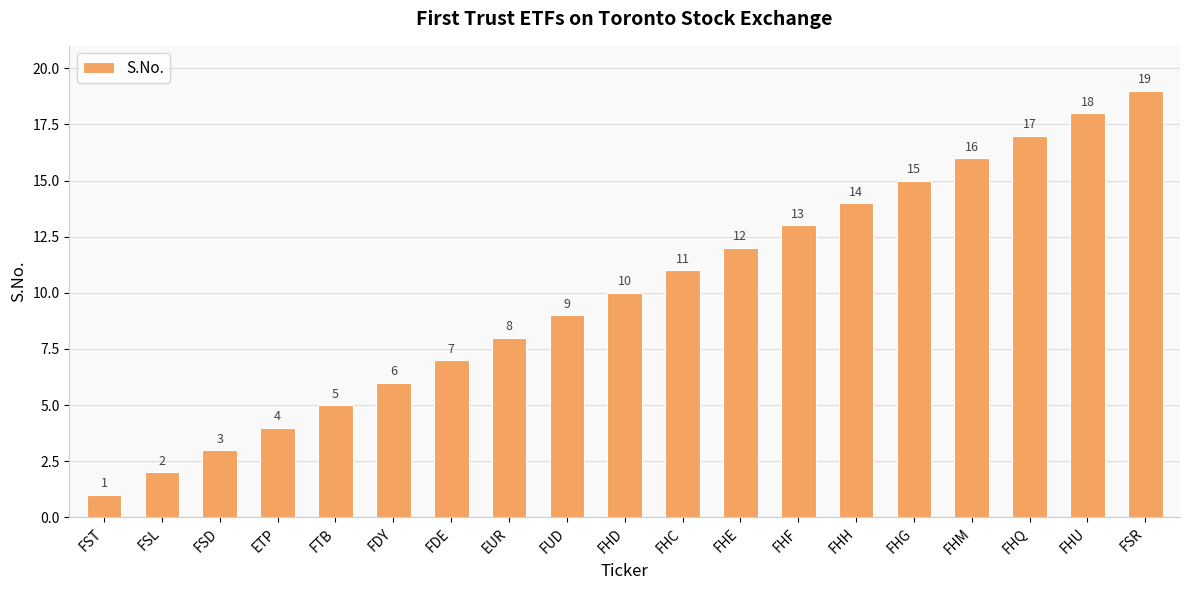

Read the value at FSR.

19